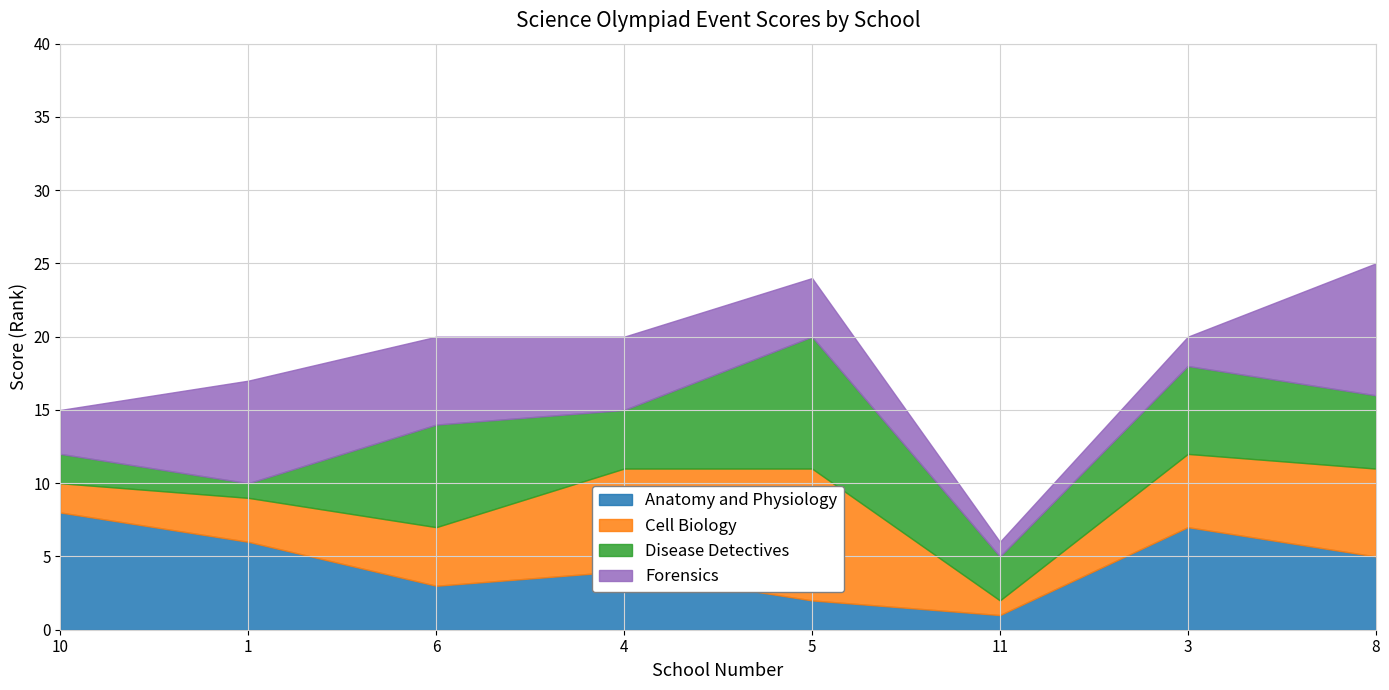

What is the label of the 6th point from the left?

11